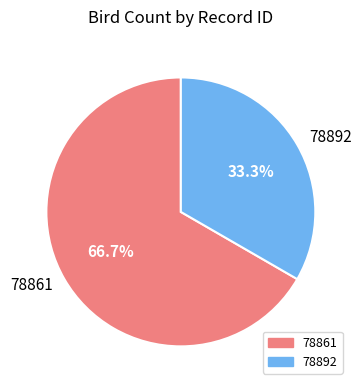

Do 78861 and 78892 together represent more than half of the pie?

Yes